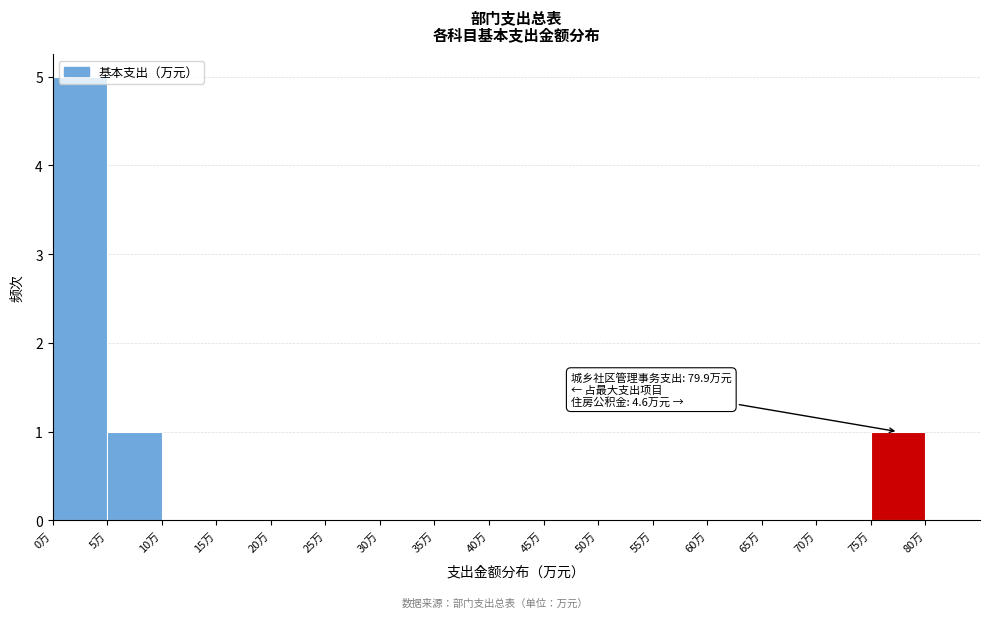

Over which range of the x-axis is the bar tallest?

0 to 5